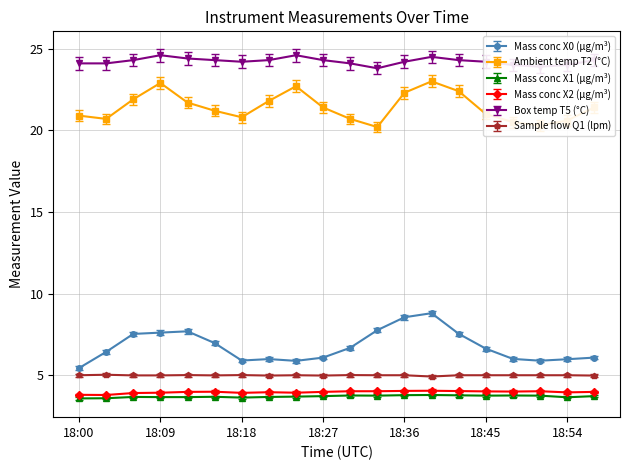

True or false: Ambient temp T2 (°C) and Sample flow Q1 (lpm) intersect in this chart.

False